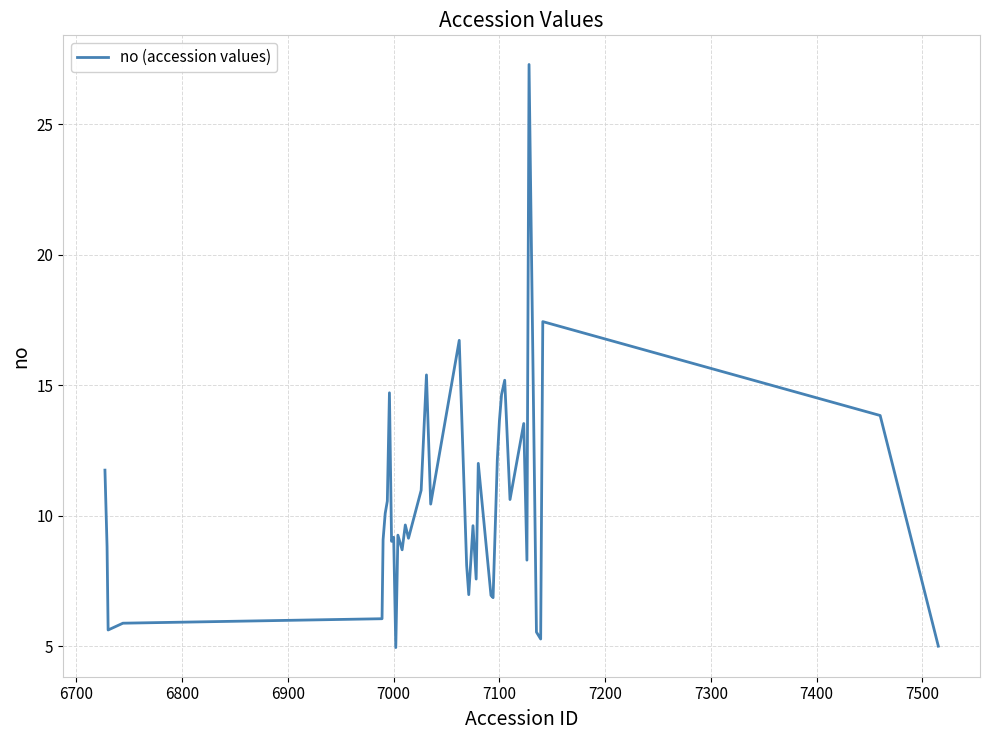

What is the difference between the maximum and minimum values?

22.3